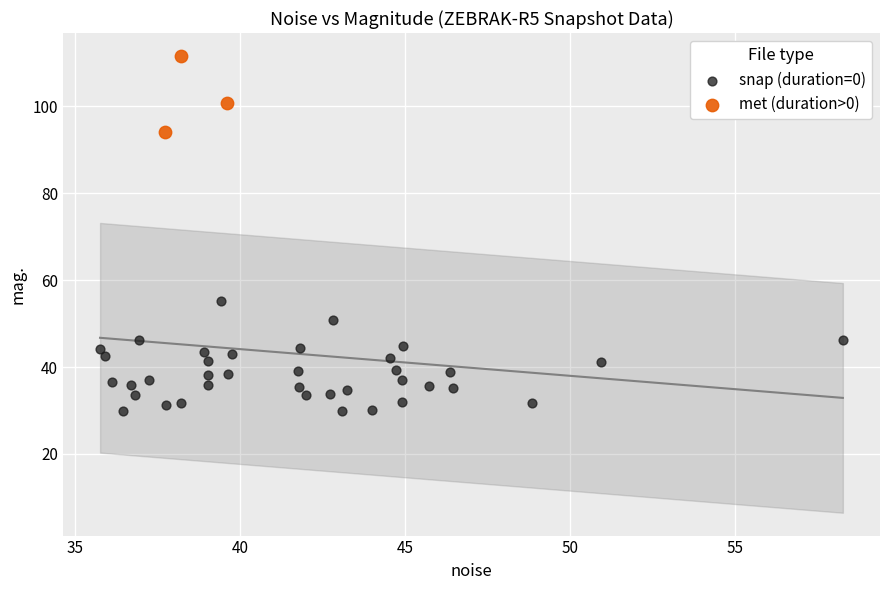

Which series has the largest Y range (max minus min)?

snap (duration=0)